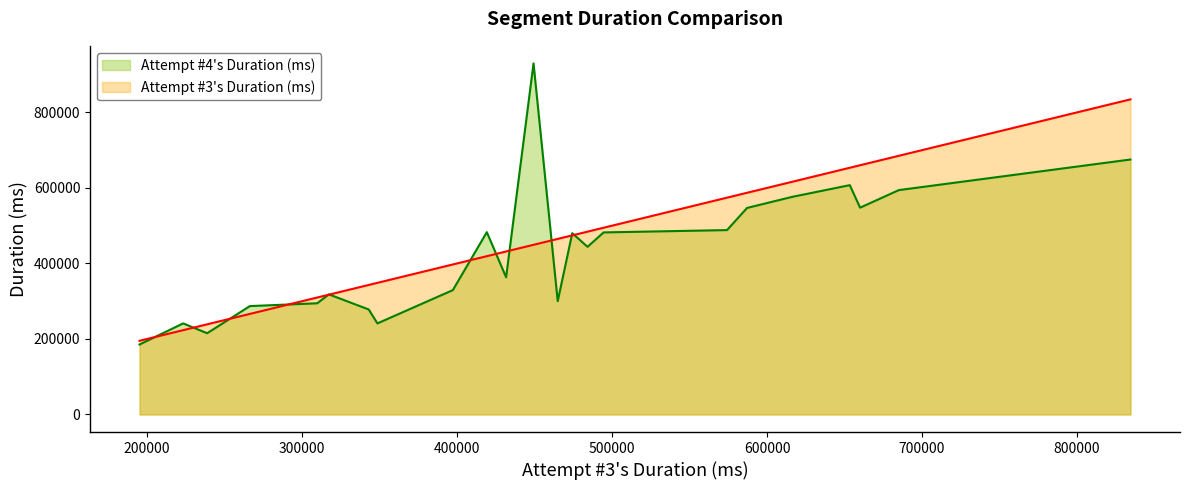

How many lines are shown in the chart?

2